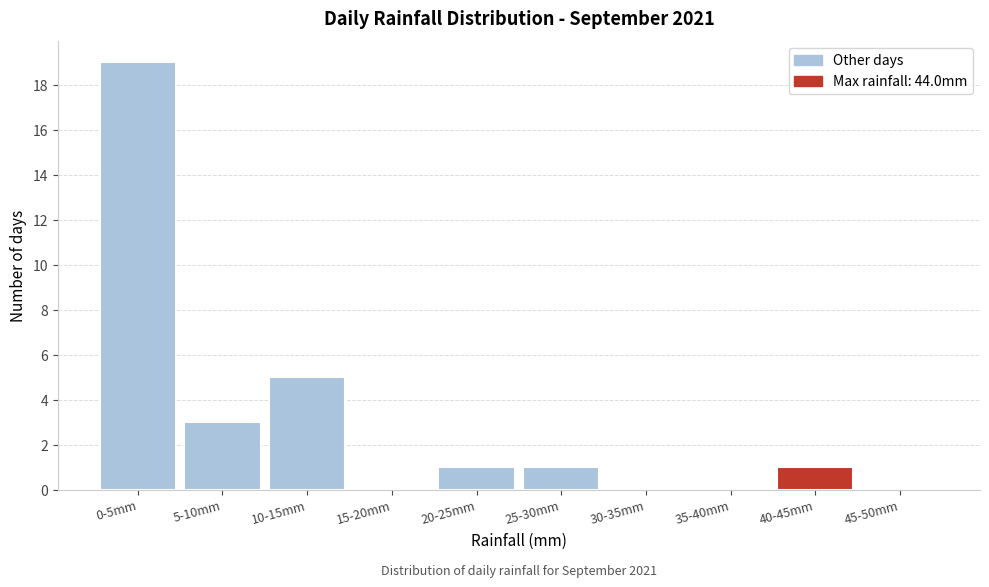

Reading right to left, transcribe all the data shown in this chart.

45-50mm=0	40-45mm=1	35-40mm=0	30-35mm=0	25-30mm=1	20-25mm=1	15-20mm=0	10-15mm=5	5-10mm=3	0-5mm=19